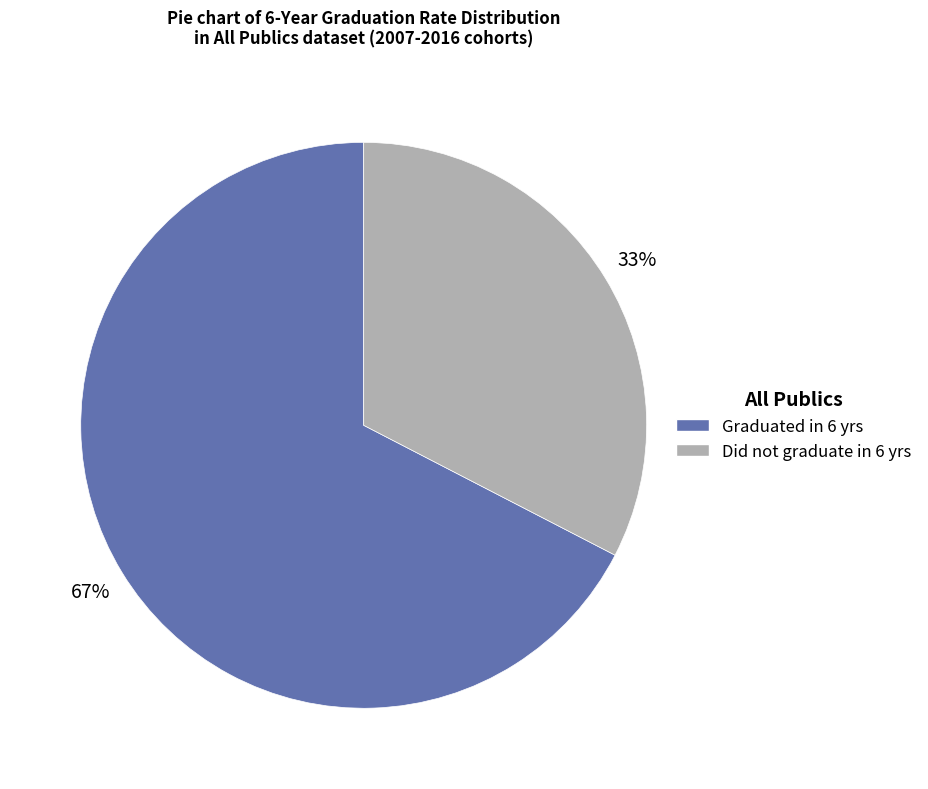

Which has a higher value, Graduated in 6 yrs or Did not graduate in 6 yrs?

Graduated in 6 yrs